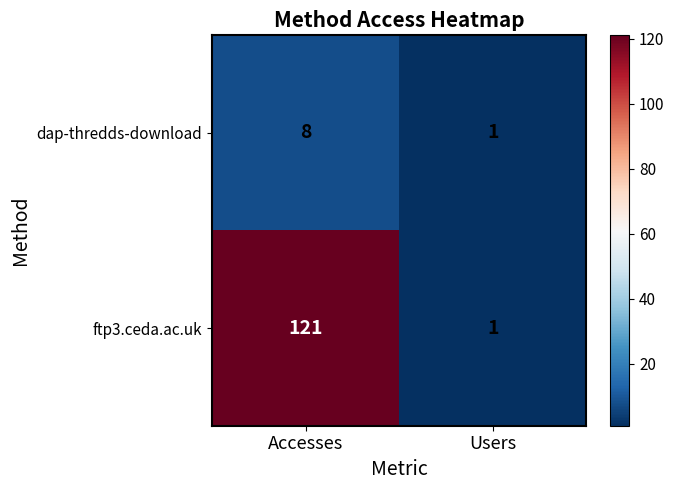

Is it true that dap-thredds-download equals 8 at Accesses?

True